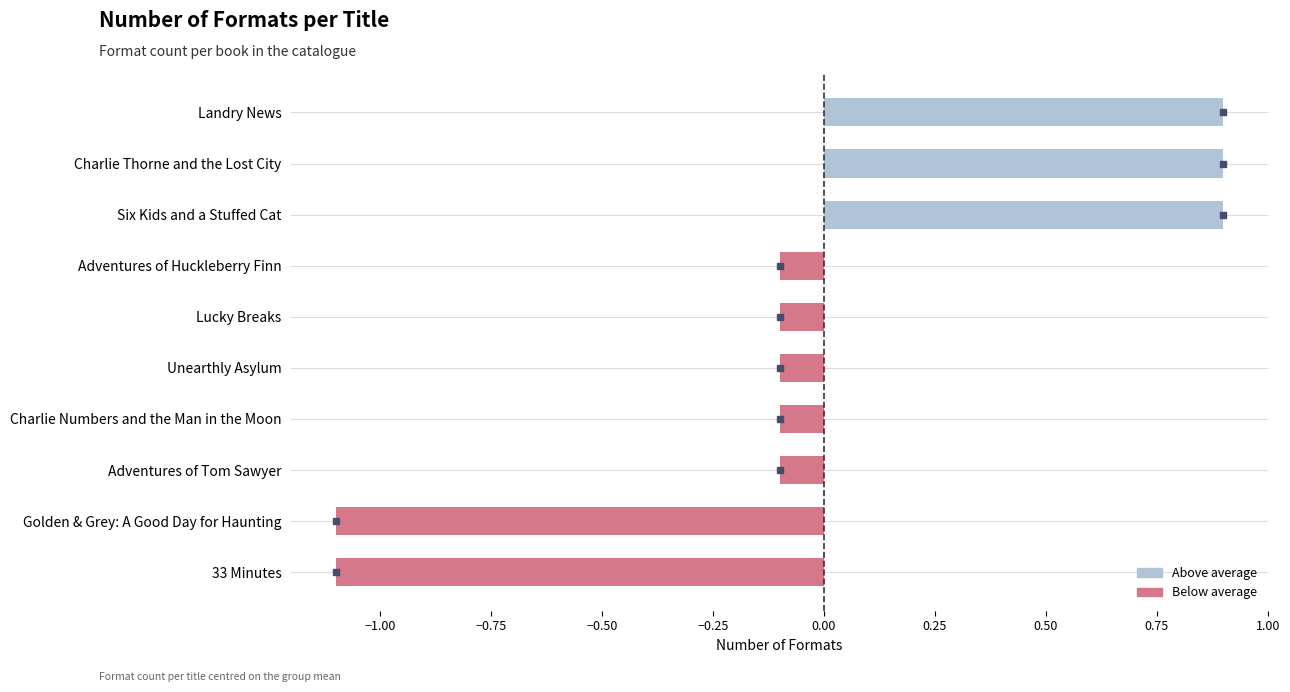

How many bars are there in total?

10